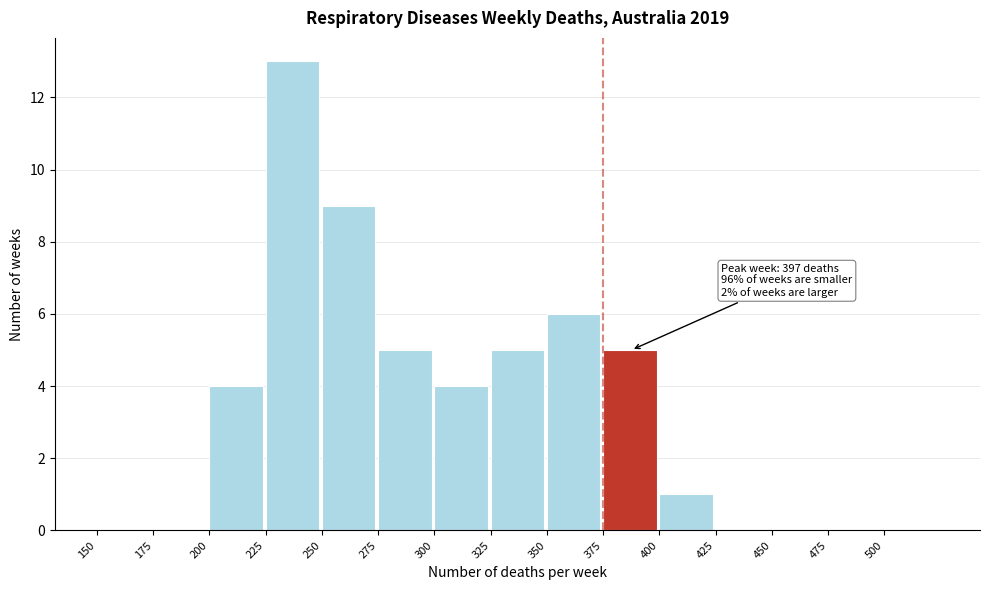

Which range on the x-axis has the tallest bar?

225 to 250